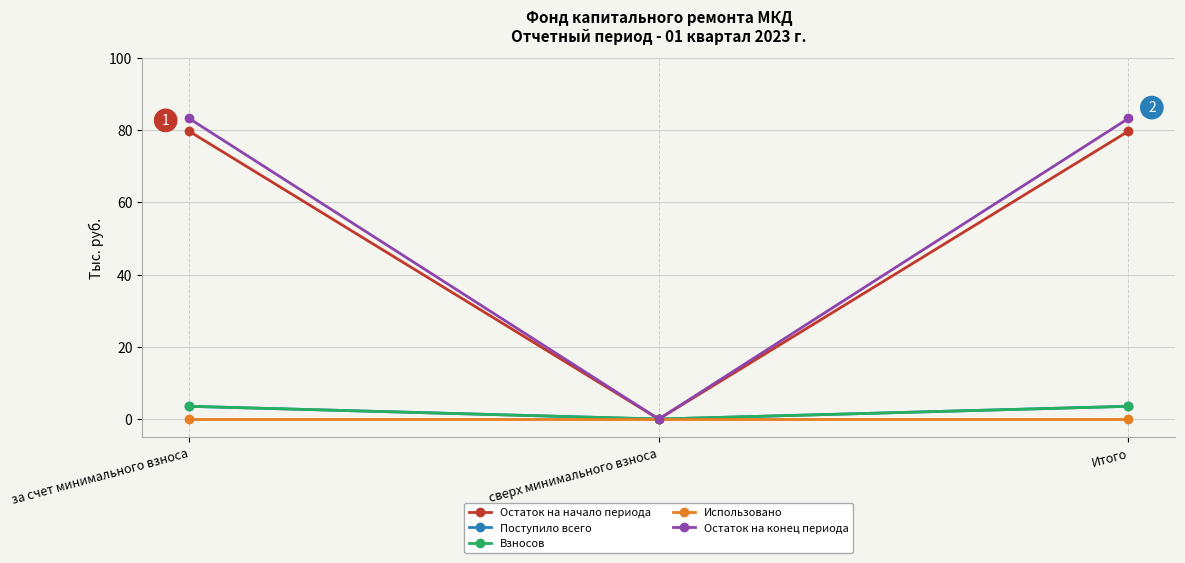

Which series changed the most between за счет минимального взноса and Итого?

Остаток на начало периода